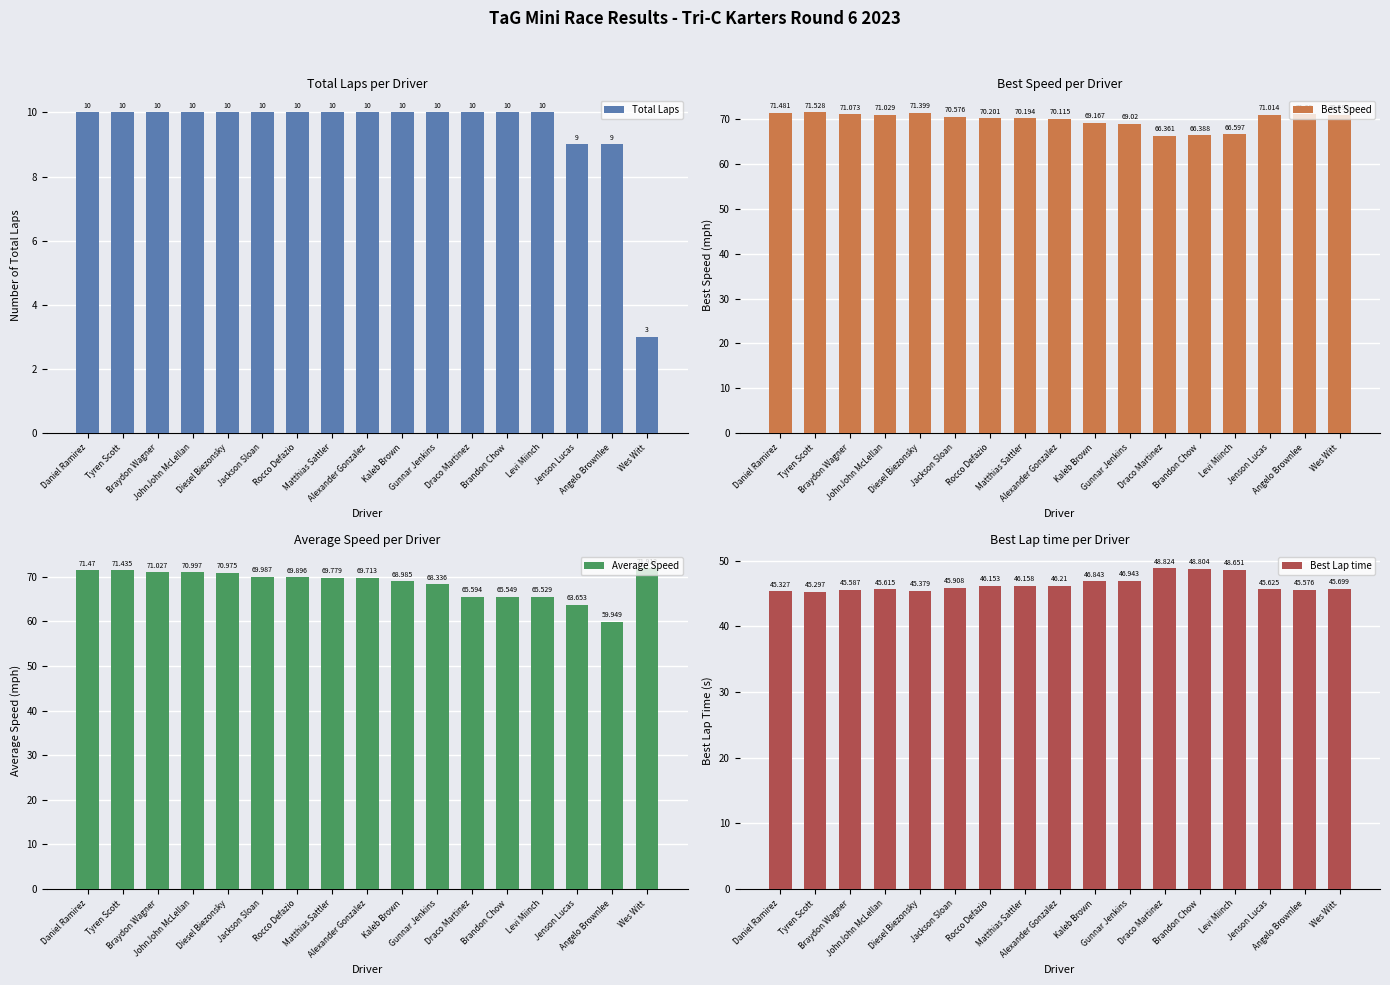

What is the maximum value shown in the chart?

71.9